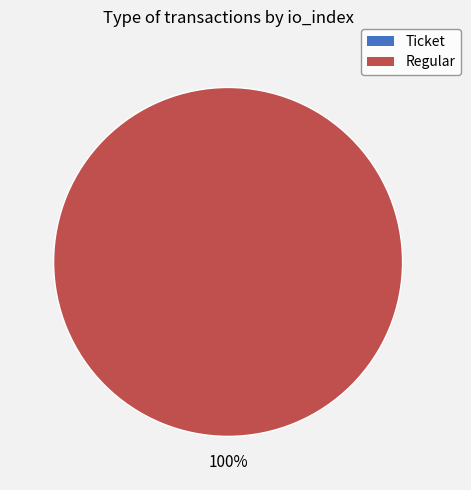

What is the total percentage of Ticket and Regular?

100.0%